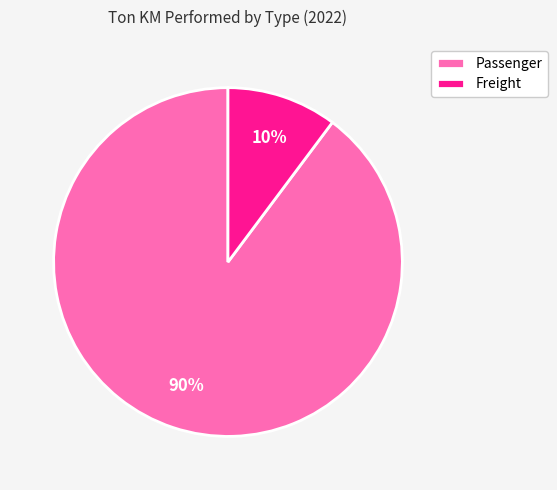

Is the sum of Freight and Passenger greater than half?

Yes